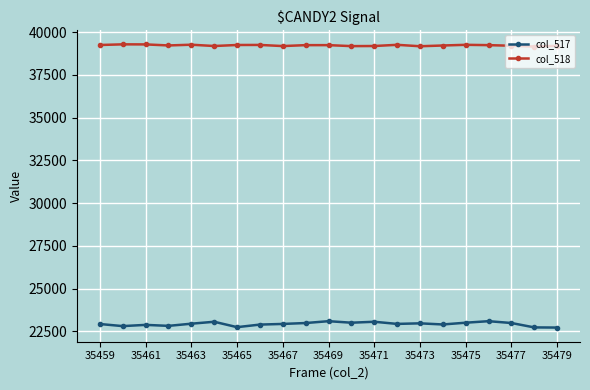

At how many categories does at least one series exceed 30363?

21